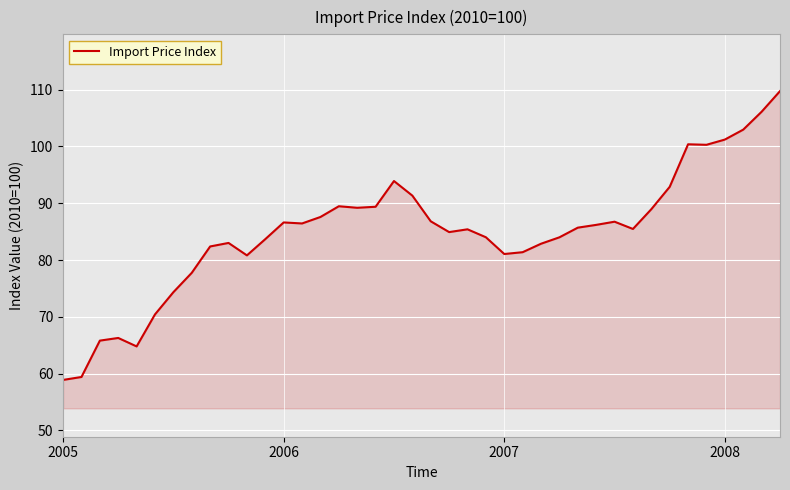

What is the greatest value displayed?

109.7